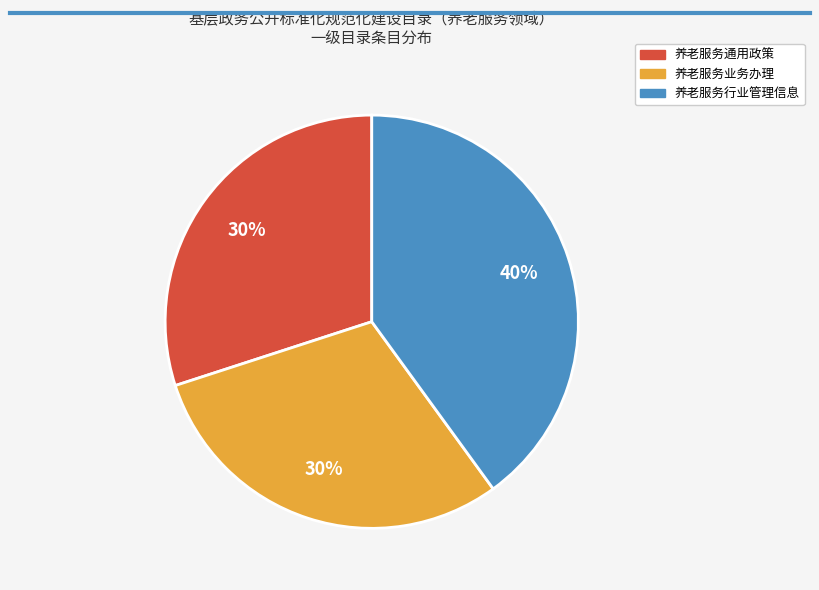

To the nearest percent, what is the average slice percentage?

33%